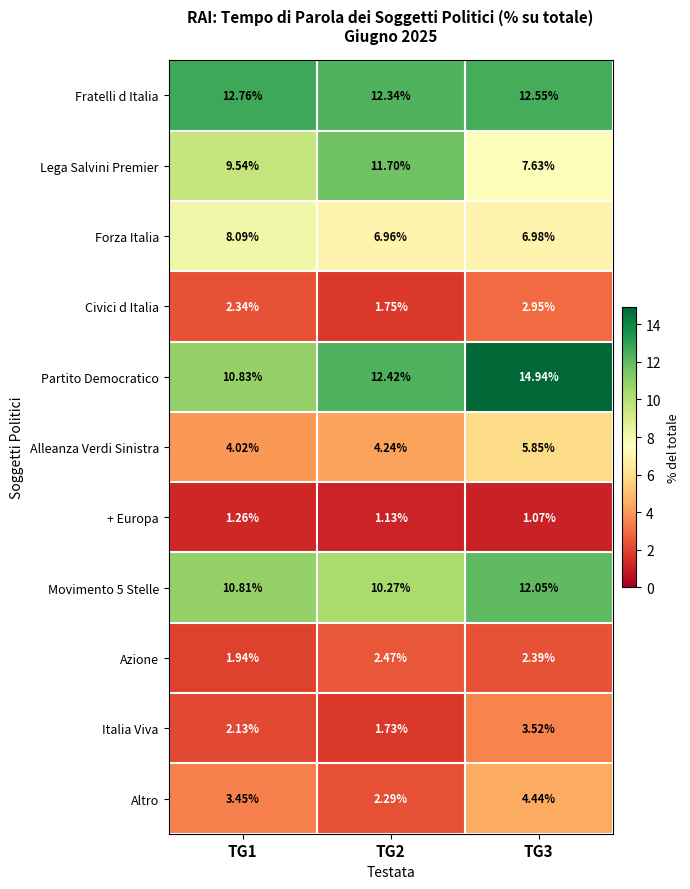

Is the value of Fratelli d Italia at TG3 greater than the value of Civici d Italia at TG2?

Yes